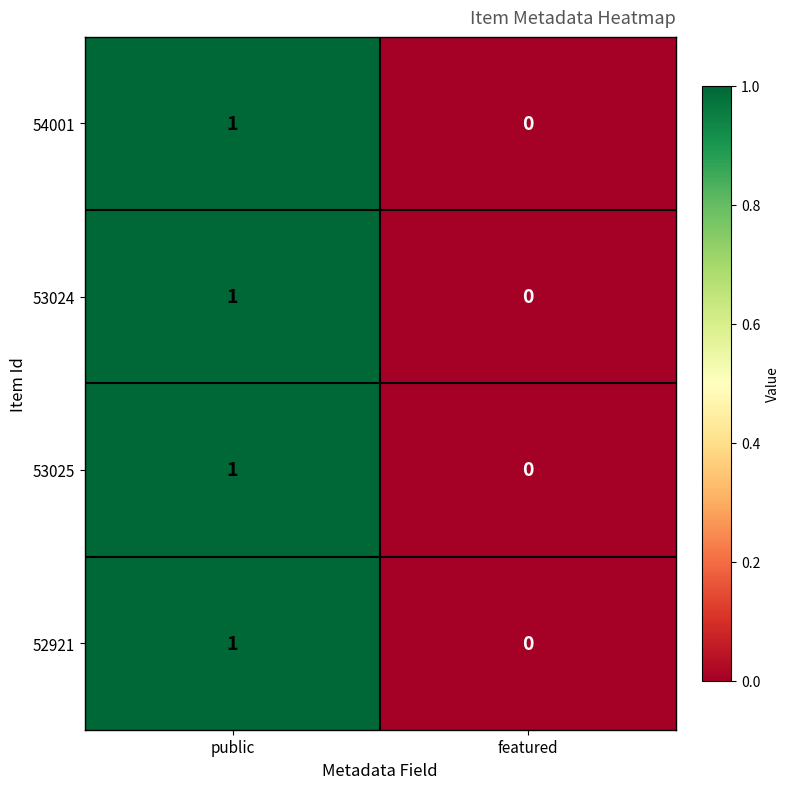

True or false: 52921 has a value of 1 at public.

True